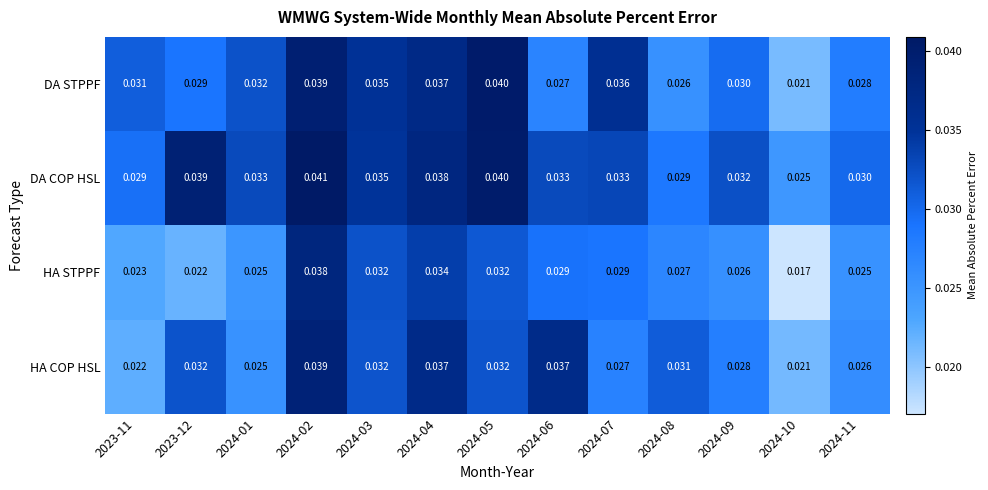

Which category has the lowest value across all series?

2024-10